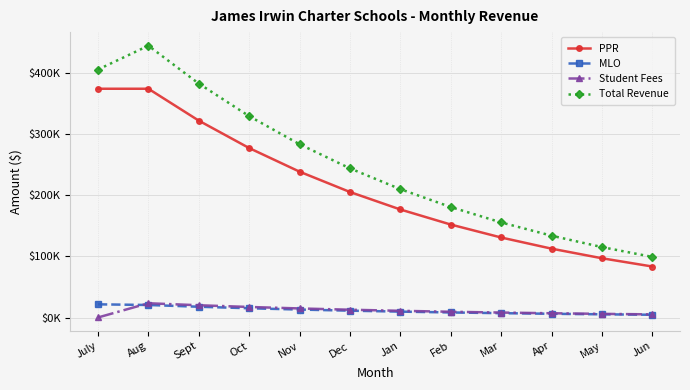

Between May and Mar, which is larger?

Mar